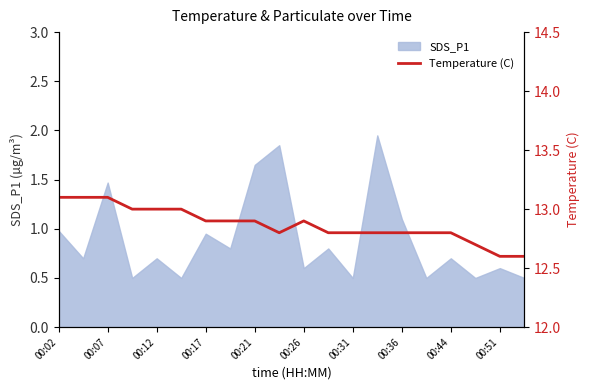

The value of SDS_P1 at 00:44 is 0.7. True or false?

True